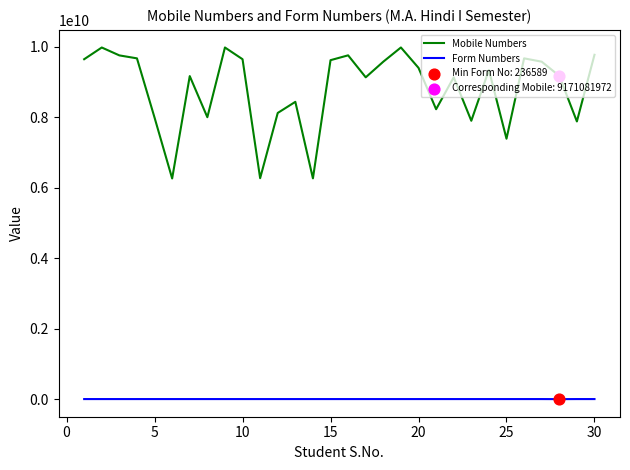

Which series has the largest total across all categories?

Mobile Numbers